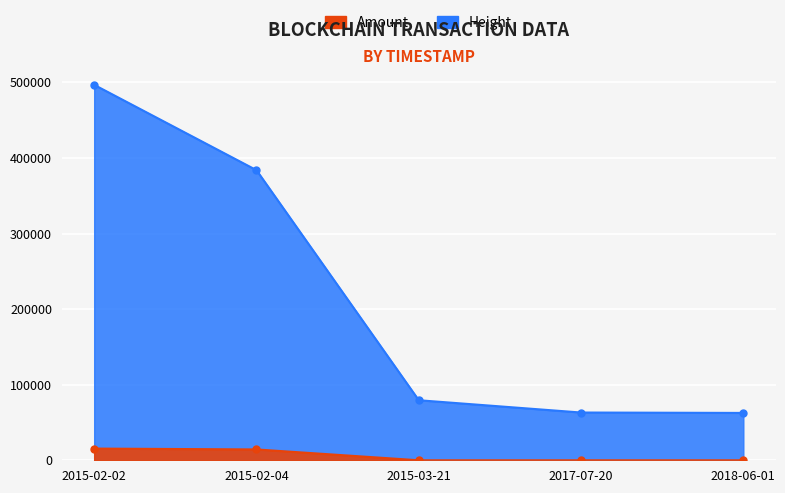

Which category has the lowest value in the Height series?

2018-06-01